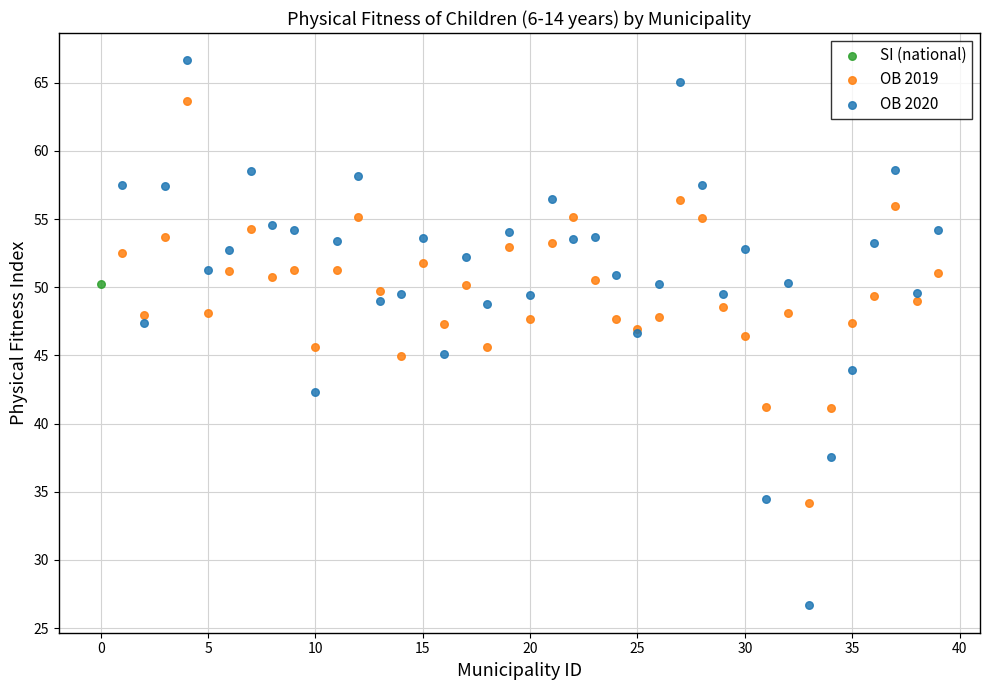

Which series reaches the maximum Y coordinate?

OB 2020